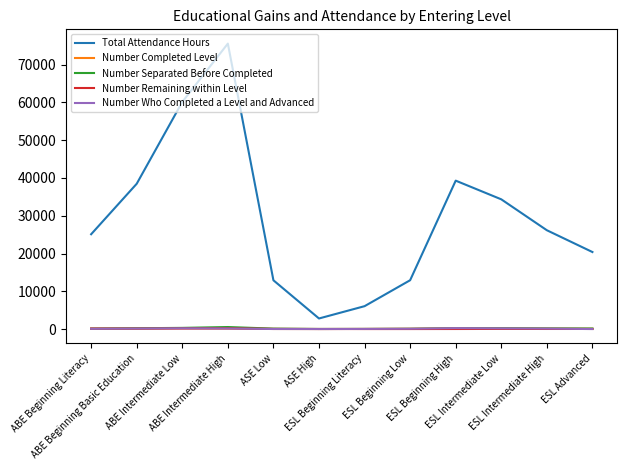

Does the chart display data point markers on the line(s)?

No